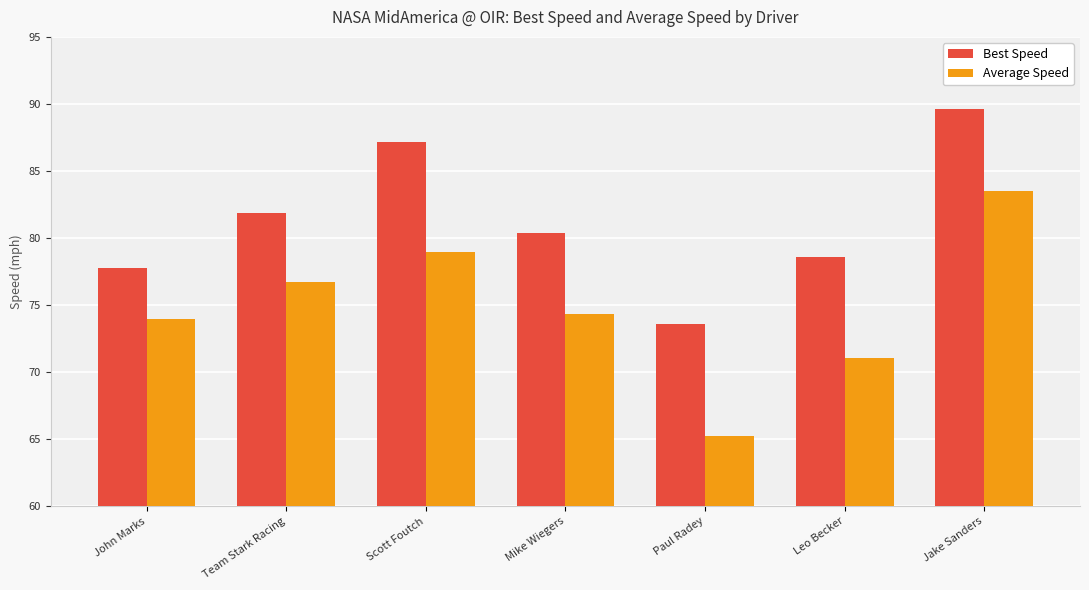

What is the greatest value displayed?

89.6